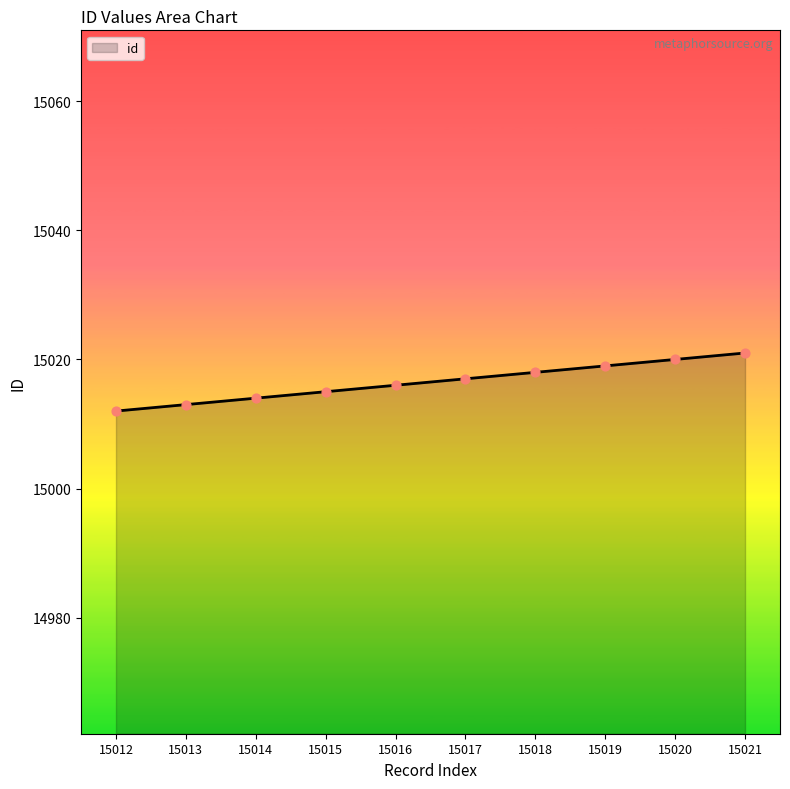

Between 15018 and 15020, which is larger?

15020